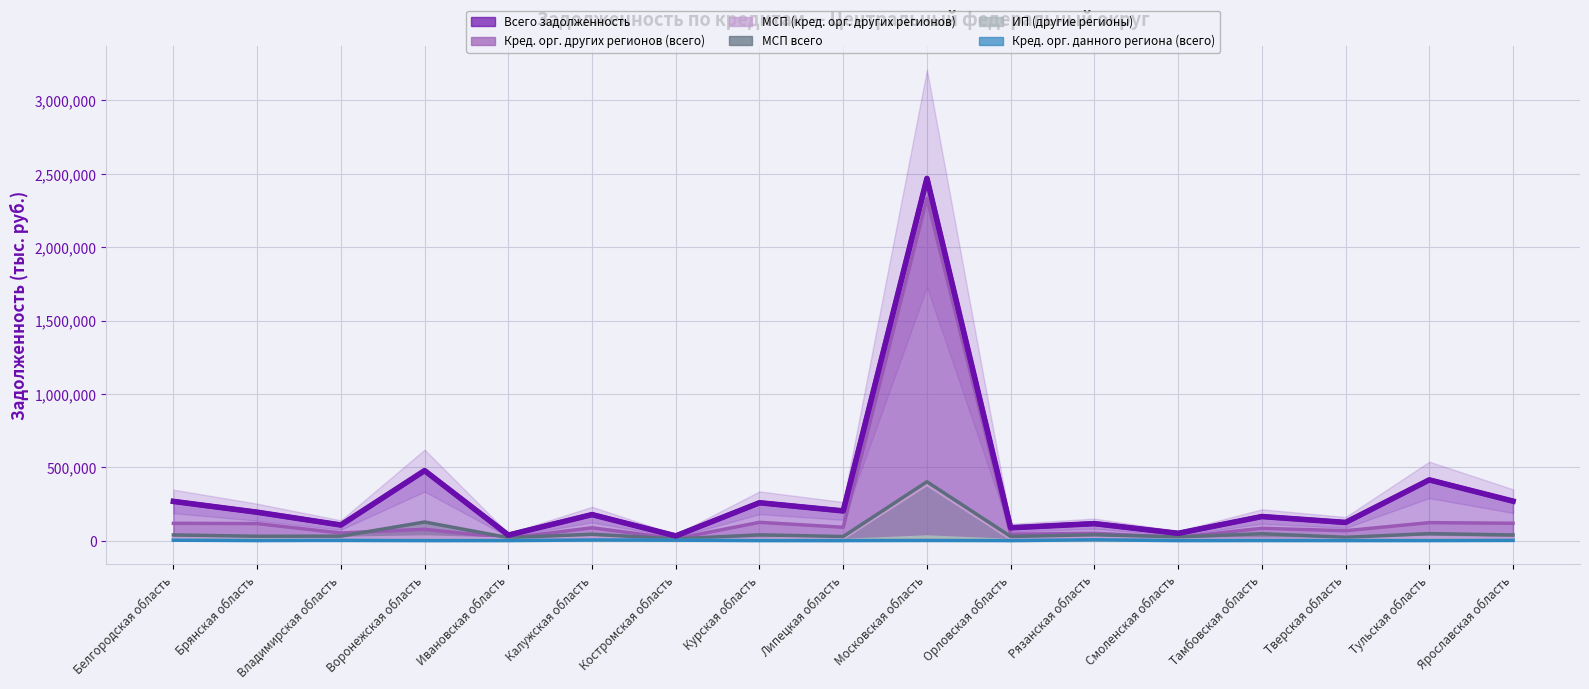

At which label is Кред. орг. данного региона (всего) closest to 2810?

Костромская область